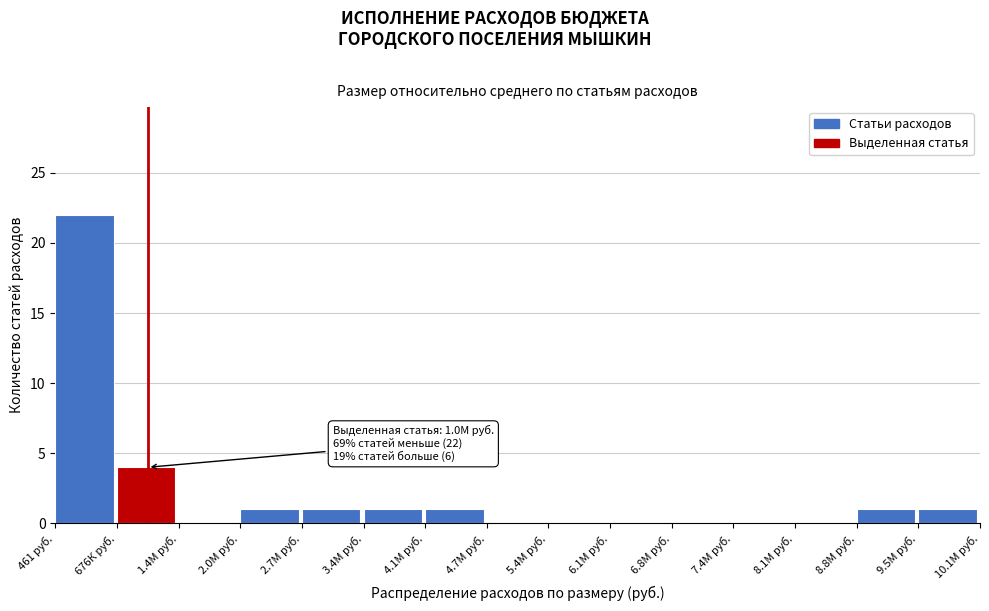

Which label corresponds to the largest value in the chart?

461 руб.